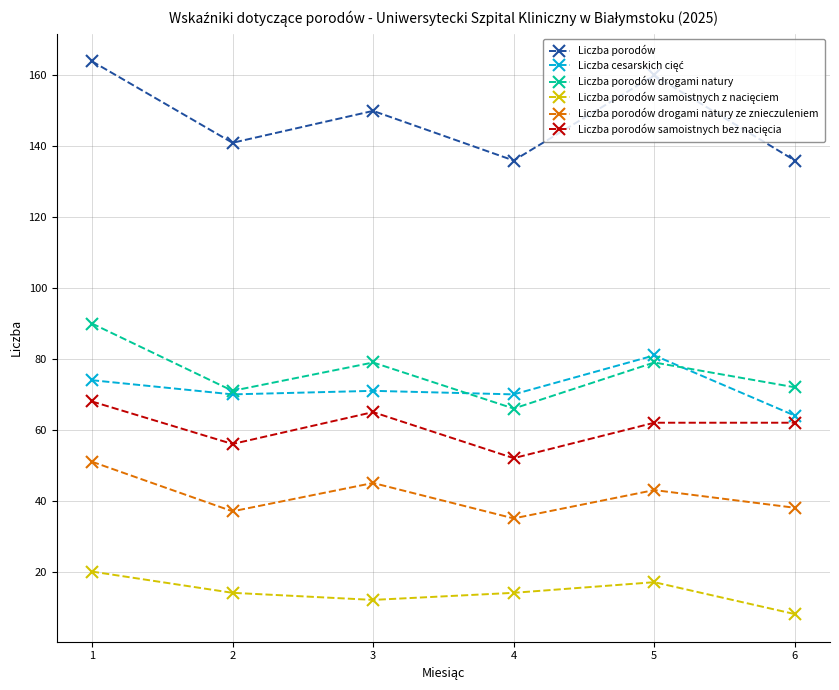

Where does the Liczba porodów drogami natury ze znieczuleniem series first go above 43?

1